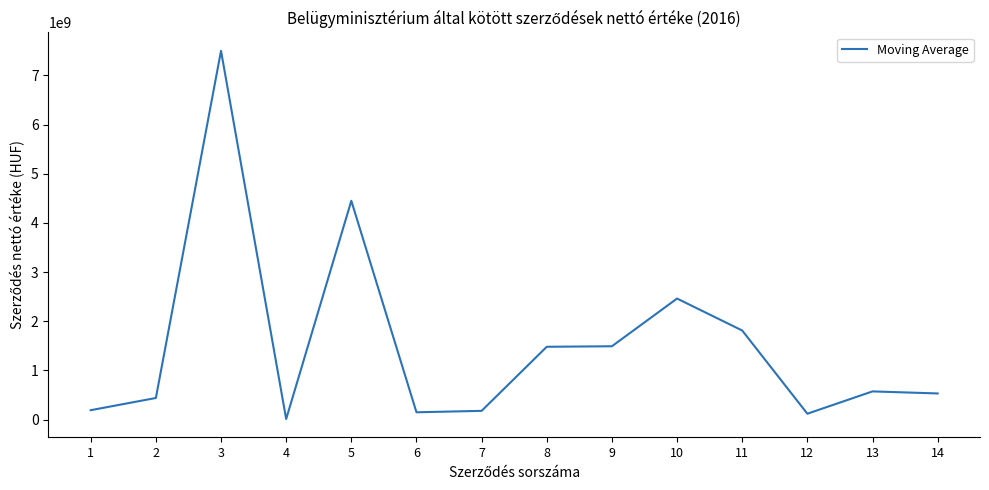

What is the minimum value shown in the chart?

9983978